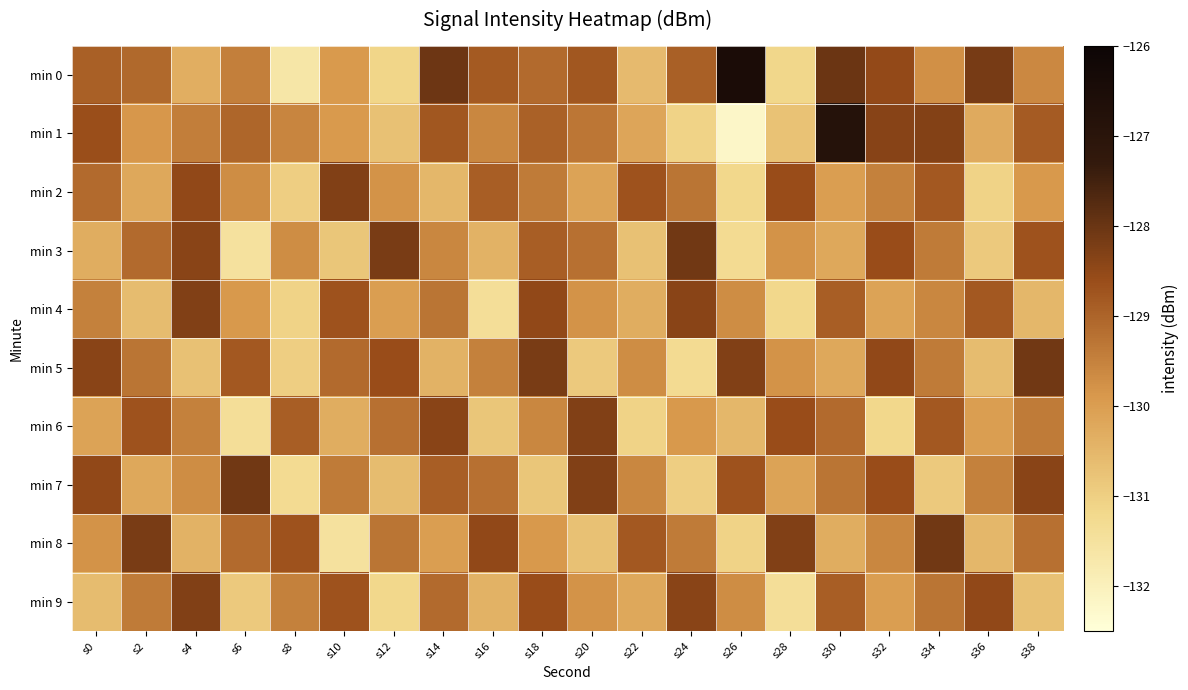

Reading right to left, what are all the values shown in this chart?

min 0: s38=-129.6	s36=-128.2	s34=-129.7	s32=-128.5	s30=-128.0	s28=-131.2	s26=-126.5	s24=-128.9	s22=-130.6	s20=-128.8	s18=-129.1	s16=-128.8	s14=-128.0	s12=-131.1	s10=-129.9	s8=-131.6	s6=-129.5	s4=-130.3	s2=-129.1	s0=-128.9
min 1: s38=-128.9	s36=-130.3	s34=-128.3	s32=-128.4	s30=-126.8	s28=-130.7	s26=-132.2	s24=-131.1	s22=-130.1	s20=-129.3	s18=-129.0	s16=-129.6	s14=-128.8	s12=-130.7	s10=-129.9	s8=-129.6	s6=-129.0	s4=-129.4	s2=-129.9	s0=-128.6
min 2: s38=-129.9	s36=-131.1	s34=-128.8	s32=-129.5	s30=-130.0	s28=-128.6	s26=-131.2	s24=-129.3	s22=-128.7	s20=-130.1	s18=-129.4	s16=-128.9	s14=-130.5	s12=-129.8	s10=-128.3	s8=-131.0	s6=-129.7	s4=-128.5	s2=-130.2	s0=-129.1
min 3: s38=-128.7	s36=-130.9	s34=-129.4	s32=-128.6	s30=-130.2	s28=-129.8	s26=-131.3	s24=-128.1	s22=-130.7	s20=-129.2	s18=-128.9	s16=-130.4	s14=-129.6	s12=-128.2	s10=-130.8	s8=-129.7	s6=-131.5	s4=-128.4	s2=-129.1	s0=-130.3
min 4: s38=-130.5	s36=-128.8	s34=-129.6	s32=-130.1	s30=-128.9	s28=-131.2	s26=-129.7	s24=-128.4	s22=-130.3	s20=-129.8	s18=-128.5	s16=-131.4	s14=-129.3	s12=-130.0	s10=-128.7	s8=-131.1	s6=-129.9	s4=-128.3	s2=-130.6	s0=-129.5
min 5: s38=-128.1	s36=-130.6	s34=-129.4	s32=-128.5	s30=-130.2	s28=-129.8	s26=-128.3	s24=-131.3	s22=-129.7	s20=-130.9	s18=-128.2	s16=-129.5	s14=-130.4	s12=-128.6	s10=-129.1	s8=-131.0	s6=-128.8	s4=-130.7	s2=-129.3	s0=-128.4
min 6: s38=-129.4	s36=-130.0	s34=-128.8	s32=-131.2	s30=-129.1	s28=-128.6	s26=-130.5	s24=-129.9	s22=-131.1	s20=-128.3	s18=-129.6	s16=-130.8	s14=-128.4	s12=-129.2	s10=-130.3	s8=-128.9	s6=-131.4	s4=-129.5	s2=-128.7	s0=-130.1
min 7: s38=-128.4	s36=-129.5	s34=-130.9	s32=-128.6	s30=-129.3	s28=-130.1	s26=-128.7	s24=-131.0	s22=-129.6	s20=-128.3	s18=-130.8	s16=-129.2	s14=-128.9	s12=-130.6	s10=-129.4	s8=-131.3	s6=-128.1	s4=-129.7	s2=-130.2	s0=-128.5
min 8: s38=-129.2	s36=-130.5	s34=-128.1	s32=-129.6	s30=-130.3	s28=-128.3	s26=-131.1	s24=-129.4	s22=-128.8	s20=-130.7	s18=-129.9	s16=-128.5	s14=-130.0	s12=-129.3	s10=-131.5	s8=-128.7	s6=-129.1	s4=-130.4	s2=-128.2	s0=-129.8
min 9: s38=-130.7	s36=-128.5	s34=-129.3	s32=-130.0	s30=-128.9	s28=-131.4	s26=-129.7	s24=-128.4	s22=-130.2	s20=-129.8	s18=-128.6	s16=-130.4	s14=-129.1	s12=-131.2	s10=-128.7	s8=-129.5	s6=-130.9	s4=-128.3	s2=-129.4	s0=-130.6